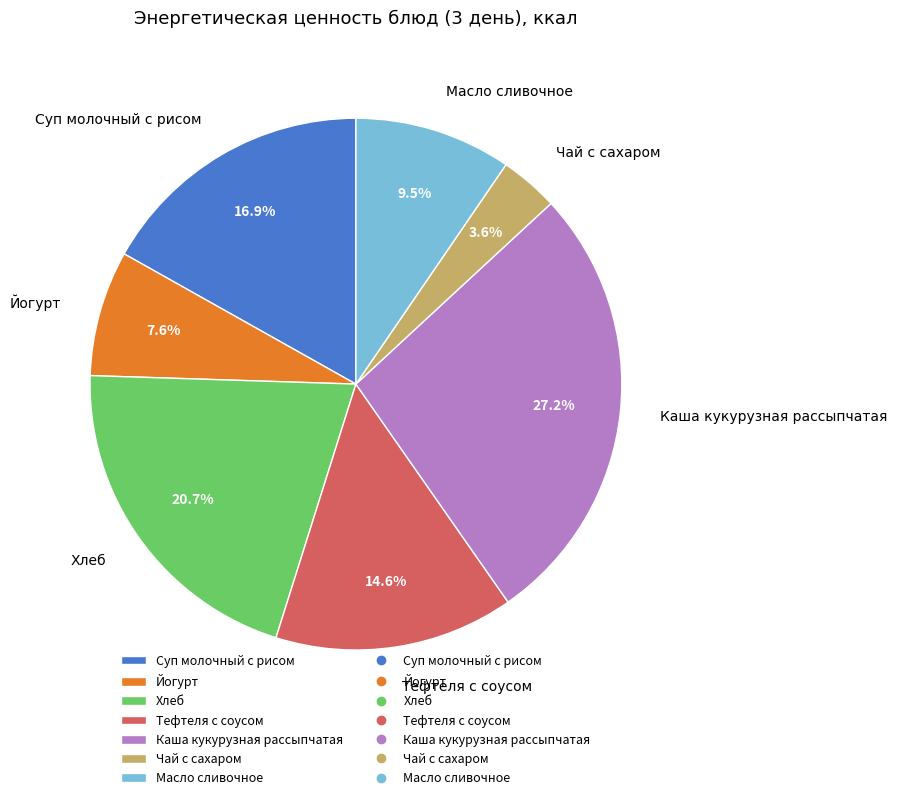

Is there any slice that represents more than half of the pie?

No